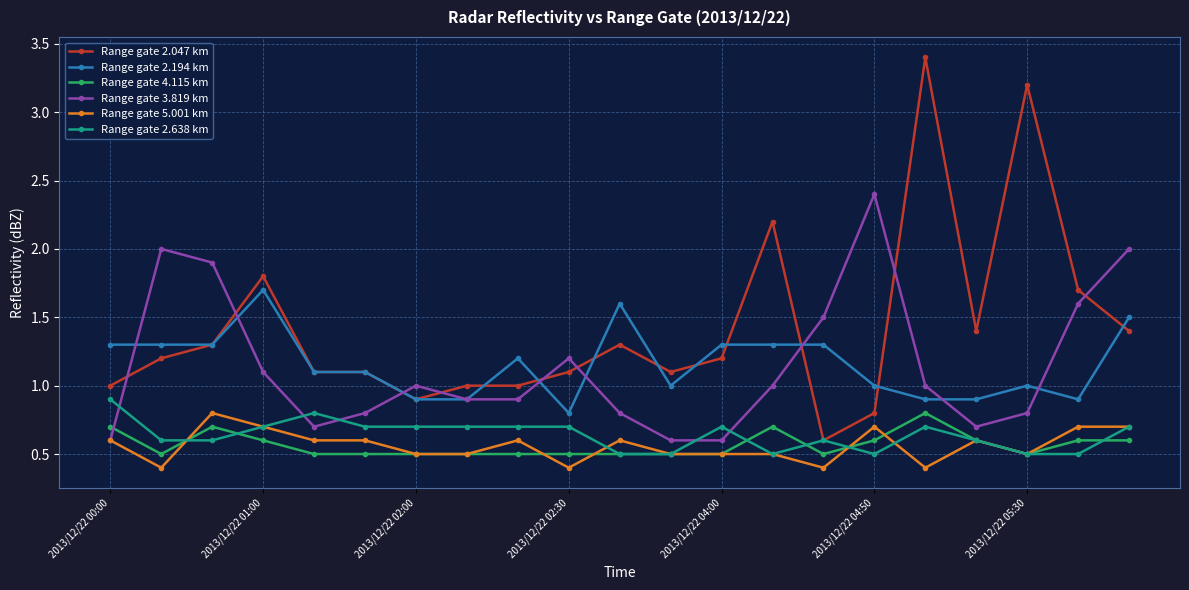

Reading right to left, what are all the values shown in this chart?

Range gate 2.047 km: 1.4	1.7	3.2	1.4	3.4	0.8	0.6	2.2	1.2	1.1	1.3	1.1	1.0	1.0	0.9	1.1	1.1	1.8	1.3	1.2	1.0
Range gate 2.194 km: 1.5	0.9	1.0	0.9	0.9	1.0	1.3	1.3	1.3	1.0	1.6	0.8	1.2	0.9	0.9	1.1	1.1	1.7	1.3	1.3	1.3
Range gate 4.115 km: 0.6	0.6	0.5	0.6	0.8	0.6	0.5	0.7	0.5	0.5	0.5	0.5	0.5	0.5	0.5	0.5	0.5	0.6	0.7	0.5	0.7
Range gate 3.819 km: 2.0	1.6	0.8	0.7	1.0	2.4	1.5	1.0	0.6	0.6	0.8	1.2	0.9	0.9	1.0	0.8	0.7	1.1	1.9	2.0	0.6
Range gate 5.001 km: 0.7	0.7	0.5	0.6	0.4	0.7	0.4	0.5	0.5	0.5	0.6	0.4	0.6	0.5	0.5	0.6	0.6	0.7	0.8	0.4	0.6
Range gate 2.638 km: 0.7	0.5	0.5	0.6	0.7	0.5	0.6	0.5	0.7	0.5	0.5	0.7	0.7	0.7	0.7	0.7	0.8	0.7	0.6	0.6	0.9